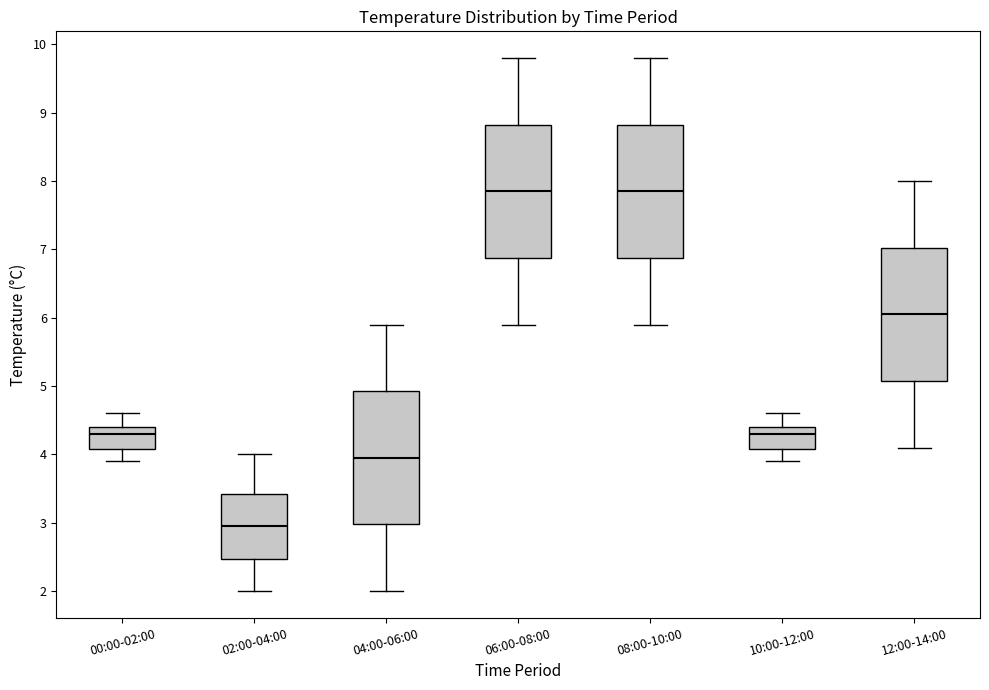

Reading left to right, read every box against the y-axis: the position of its median line, the range the box covers, and the ends of its whiskers. The values are not printed on the chart, so give them approximately, as read against the axis.

00:00-02:00: median 4.3, box 4.1 to 4.4, whiskers 3.9 to 4.6
02:00-04:00: median 3.0, box 2.5 to 3.4, whiskers 2.0 to 4.0
04:00-06:00: median 4.0, box 3.0 to 4.9, whiskers 2.0 to 5.9
06:00-08:00: median 7.9, box 6.9 to 8.8, whiskers 5.9 to 9.8
08:00-10:00: median 7.9, box 6.9 to 8.8, whiskers 5.9 to 9.8
10:00-12:00: median 4.3, box 4.1 to 4.4, whiskers 3.9 to 4.6
12:00-14:00: median 6.1, box 5.1 to 7.0, whiskers 4.1 to 8.0